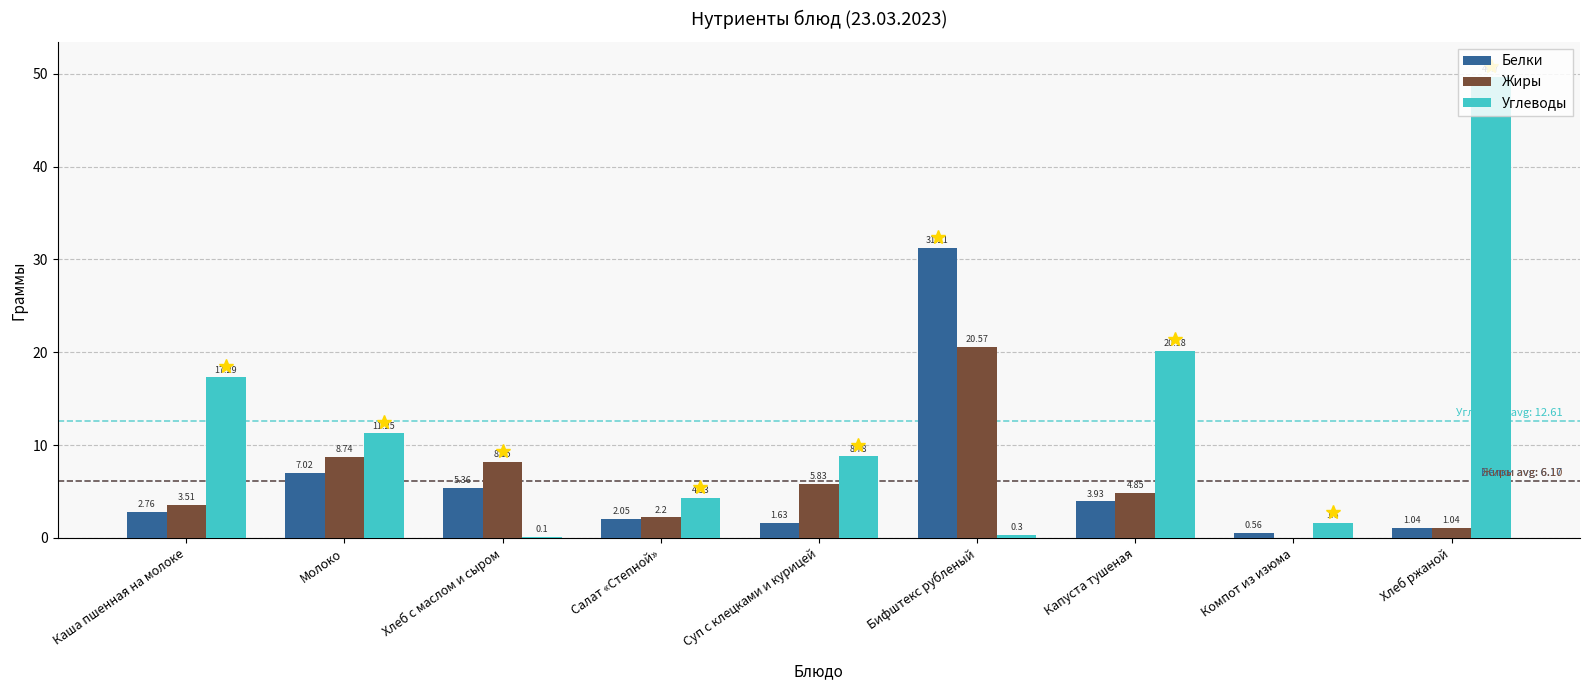

What is the spread (max minus min) of values at Бифштекс рубленый?

30.9